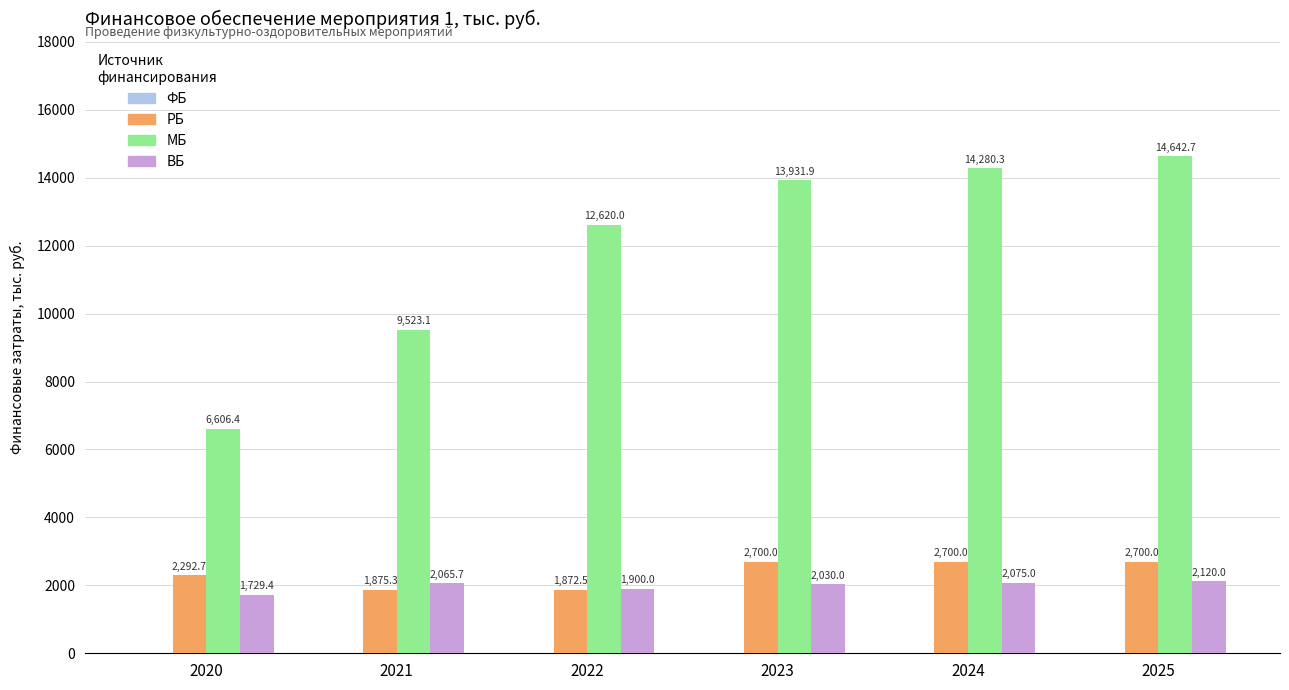

How many bars are there in each group?

3